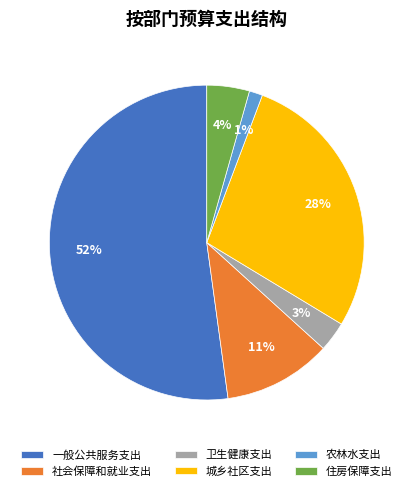

Which has a higher value, 一般公共服务支出 or 农林水支出?

一般公共服务支出